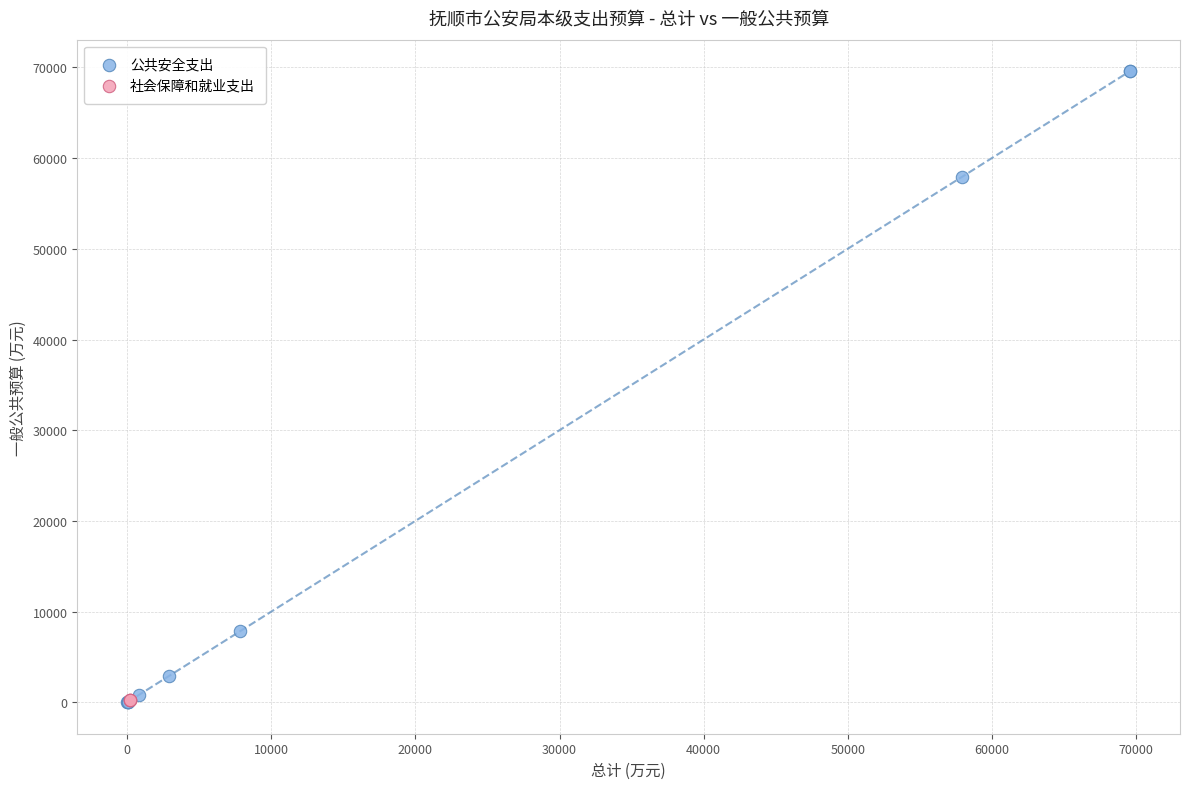

Which series contains the highest Y value?

公共安全支出